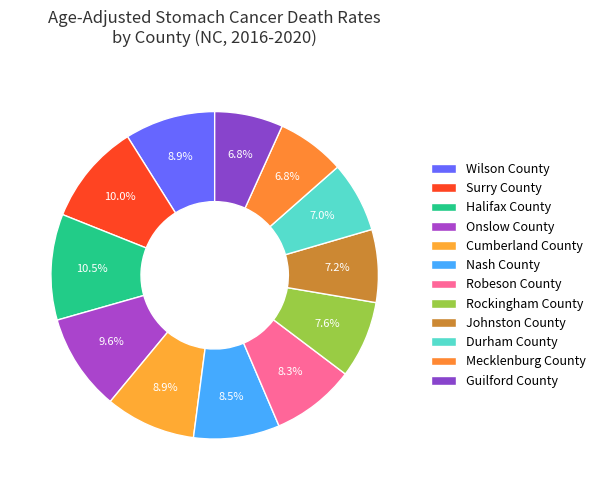

Does Rockingham County account for over 50% of the chart?

No